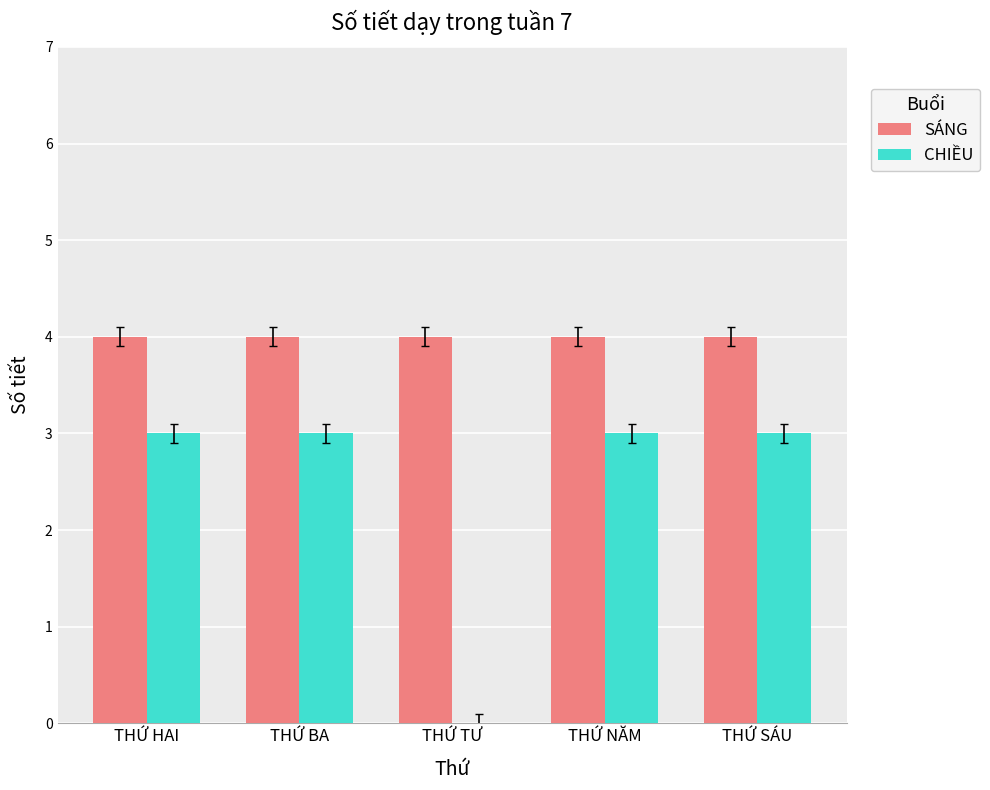

Is the value of SÁNG at THỨ SÁU greater than the value of CHIỀU at THỨ NĂM?

Yes